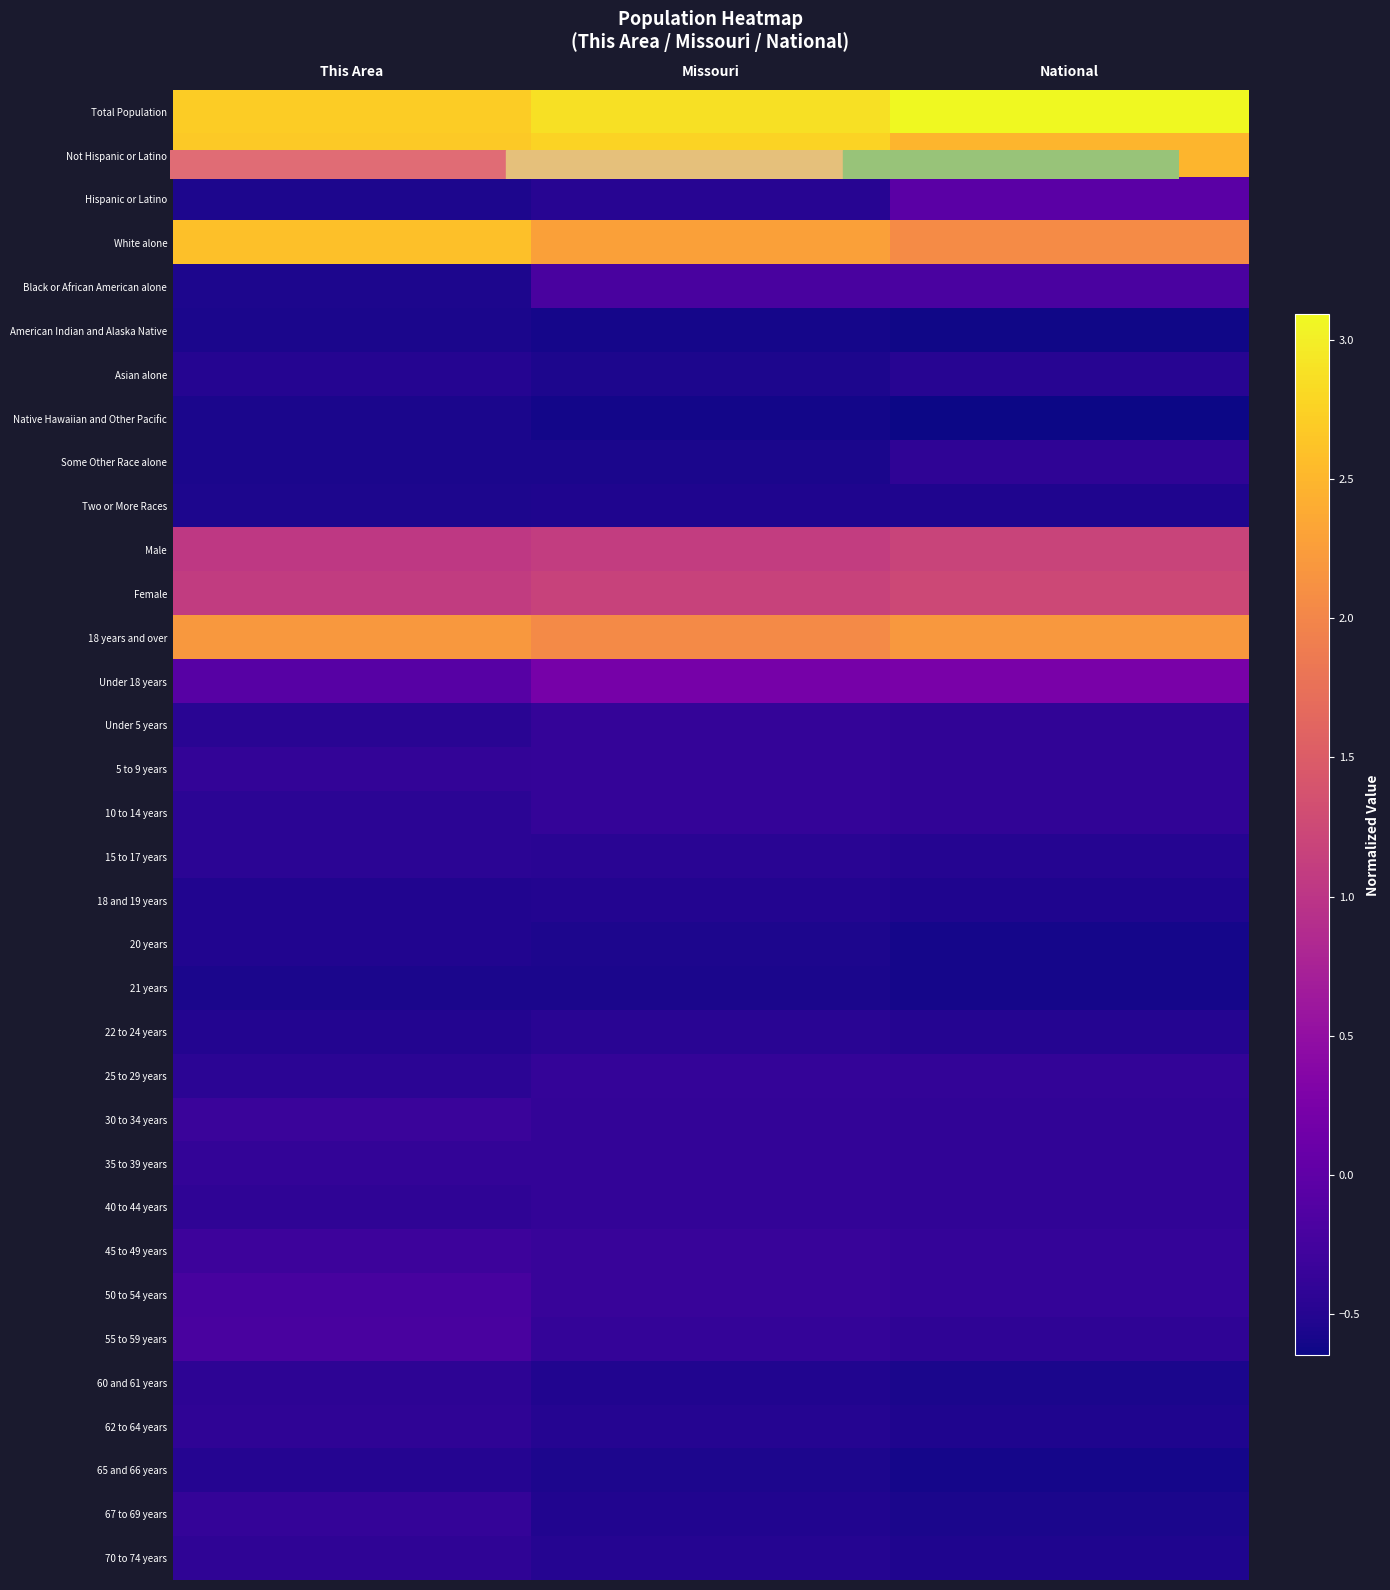

Reading left to right, list all the values displayed in this chart.

Total Population: This Area=2.7	Missouri=2.9	National=3.1
Not Hispanic or Latino: This Area=2.7	Missouri=2.8	National=2.5
Hispanic or Latino: This Area=-0.5	Missouri=-0.5	National=-0.0
White alone: This Area=2.6	Missouri=2.3	National=2.1
Black or African American alone: This Area=-0.5	Missouri=-0.2	National=-0.2
American Indian and Alaska Native: This Area=-0.6	Missouri=-0.6	National=-0.6
Asian alone: This Area=-0.5	Missouri=-0.6	National=-0.5
Native Hawaiian and Other Pacific: This Area=-0.6	Missouri=-0.6	National=-0.6
Some Other Race alone: This Area=-0.6	Missouri=-0.6	National=-0.4
Two or More Races: This Area=-0.5	Missouri=-0.5	National=-0.5
Male: This Area=1.0	Missouri=1.1	National=1.2
Female: This Area=1.1	Missouri=1.2	National=1.2
18 years and over: This Area=2.2	Missouri=2.1	National=2.2
Under 18 years: This Area=-0.1	Missouri=0.2	National=0.2
Under 5 years: This Area=-0.5	Missouri=-0.4	National=-0.4
5 to 9 years: This Area=-0.4	Missouri=-0.4	National=-0.4
10 to 14 years: This Area=-0.5	Missouri=-0.4	National=-0.4
15 to 17 years: This Area=-0.5	Missouri=-0.5	National=-0.5
18 and 19 years: This Area=-0.5	Missouri=-0.5	National=-0.5
20 years: This Area=-0.5	Missouri=-0.6	National=-0.6
21 years: This Area=-0.6	Missouri=-0.6	National=-0.6
22 to 24 years: This Area=-0.5	Missouri=-0.5	National=-0.5
25 to 29 years: This Area=-0.5	Missouri=-0.4	National=-0.4
30 to 34 years: This Area=-0.3	Missouri=-0.4	National=-0.4
35 to 39 years: This Area=-0.4	Missouri=-0.4	National=-0.4
40 to 44 years: This Area=-0.4	Missouri=-0.4	National=-0.4
45 to 49 years: This Area=-0.3	Missouri=-0.4	National=-0.4
50 to 54 years: This Area=-0.2	Missouri=-0.4	National=-0.4
55 to 59 years: This Area=-0.2	Missouri=-0.4	National=-0.4
60 and 61 years: This Area=-0.4	Missouri=-0.5	National=-0.6
62 to 64 years: This Area=-0.4	Missouri=-0.5	National=-0.5
65 and 66 years: This Area=-0.5	Missouri=-0.5	National=-0.6
67 to 69 years: This Area=-0.4	Missouri=-0.5	National=-0.6
70 to 74 years: This Area=-0.4	Missouri=-0.5	National=-0.5